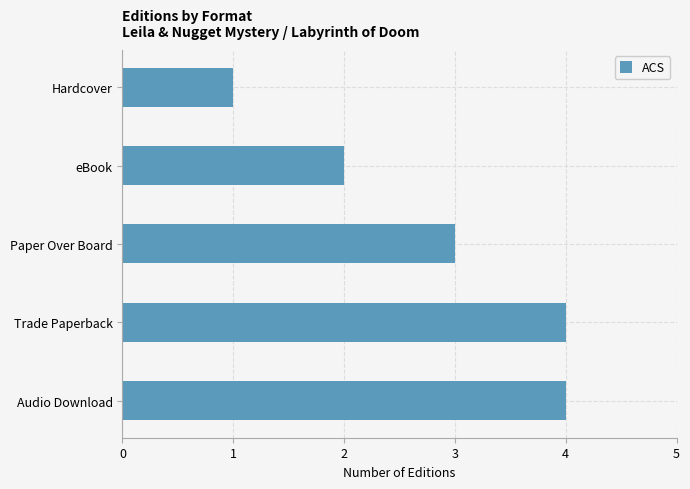

Which label corresponds to the smallest value in the chart?

Hardcover